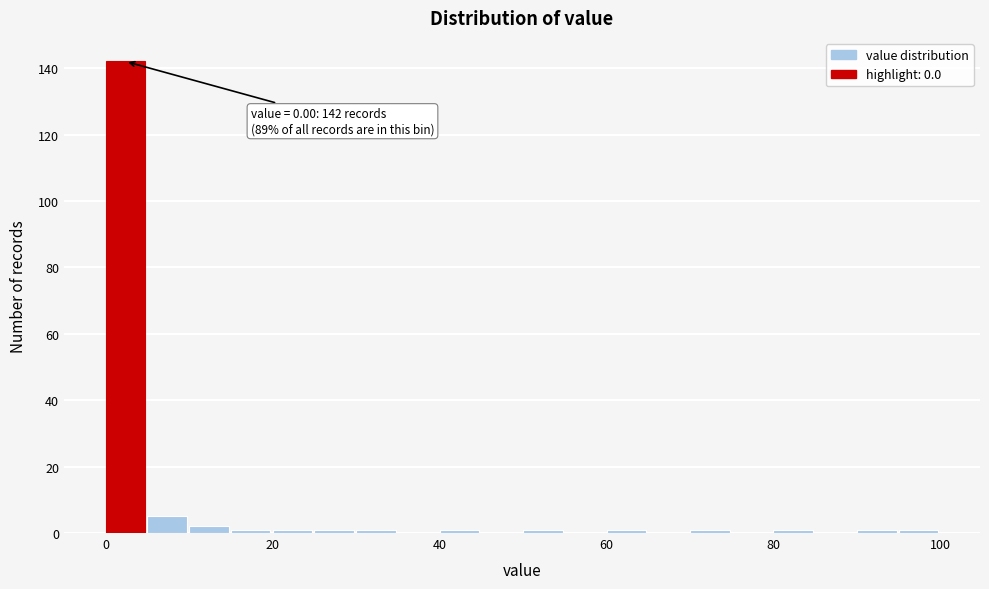

Around what value on the x-axis is the tallest bar? Give the approximate position of its centre, as read against the axis.

2